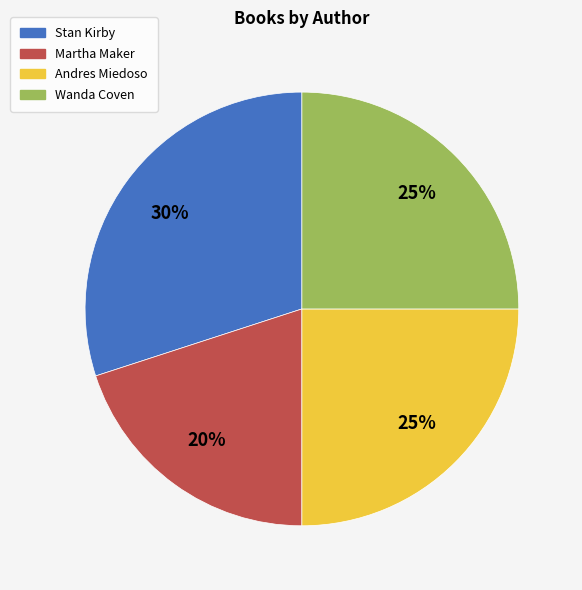

How many segments does this pie chart have?

4